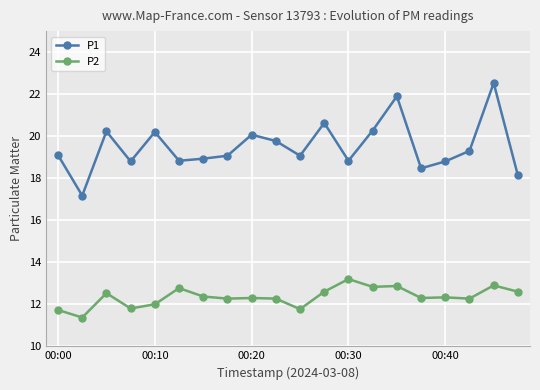

At how many categories does at least one series exceed 14?

20